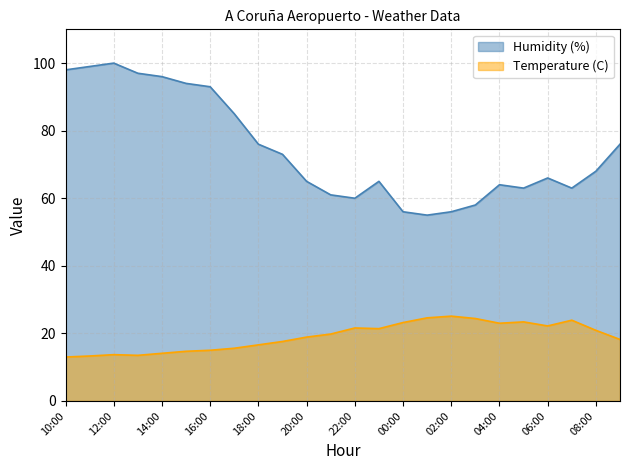

Is it true that Temperature (C) equals 20.1 at 10:00?

False